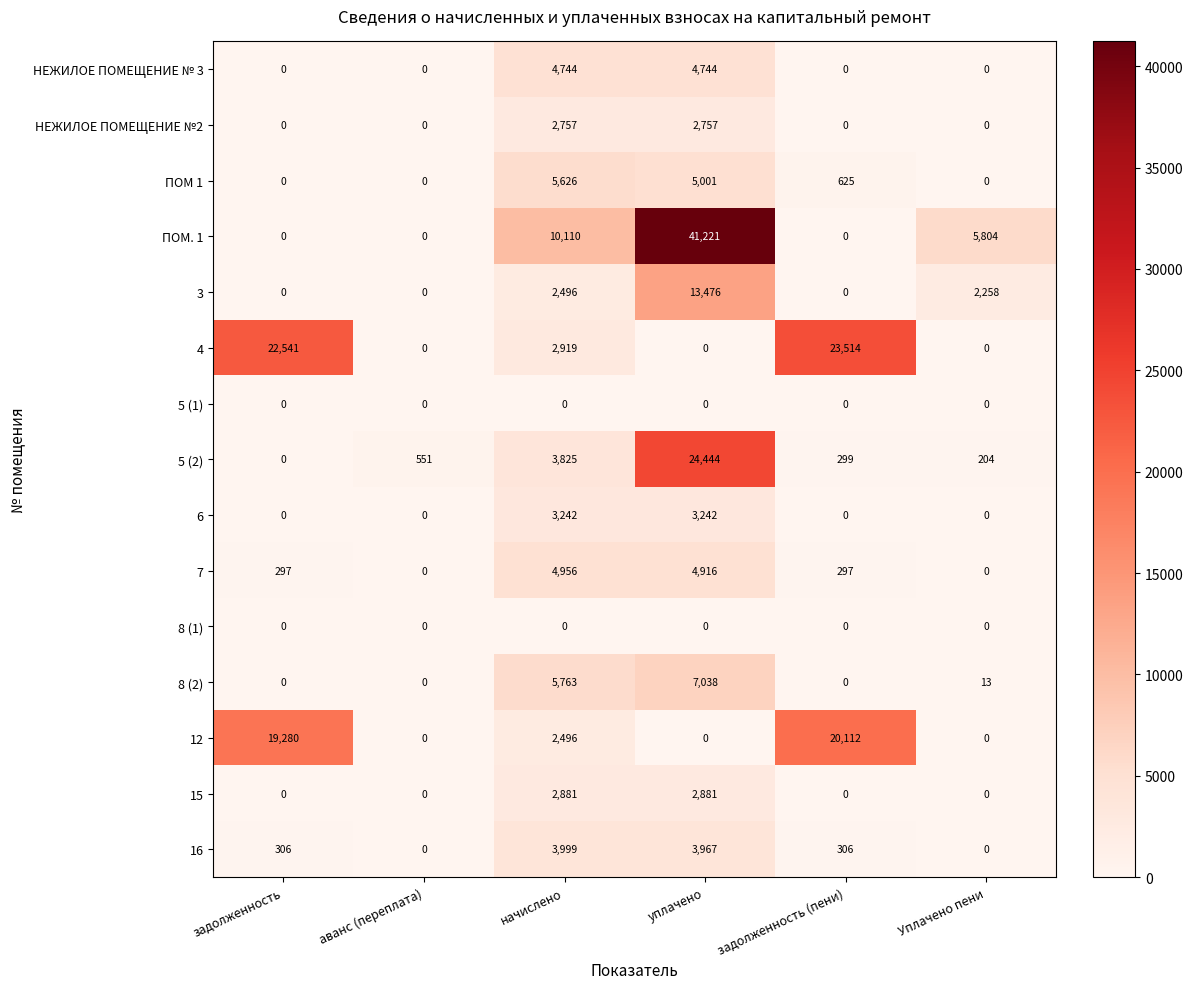

What is the total value across all series at Уплачено пени?

8279